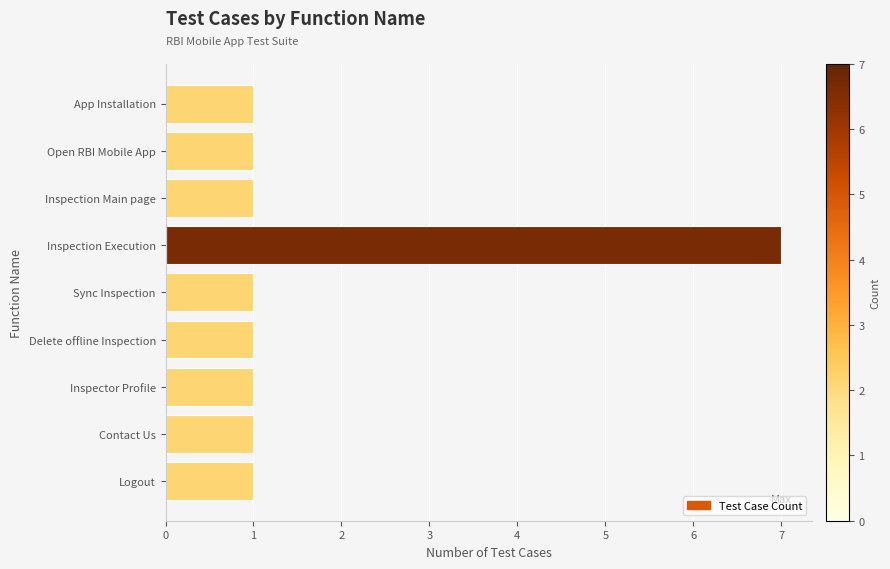

What is the average value?

2